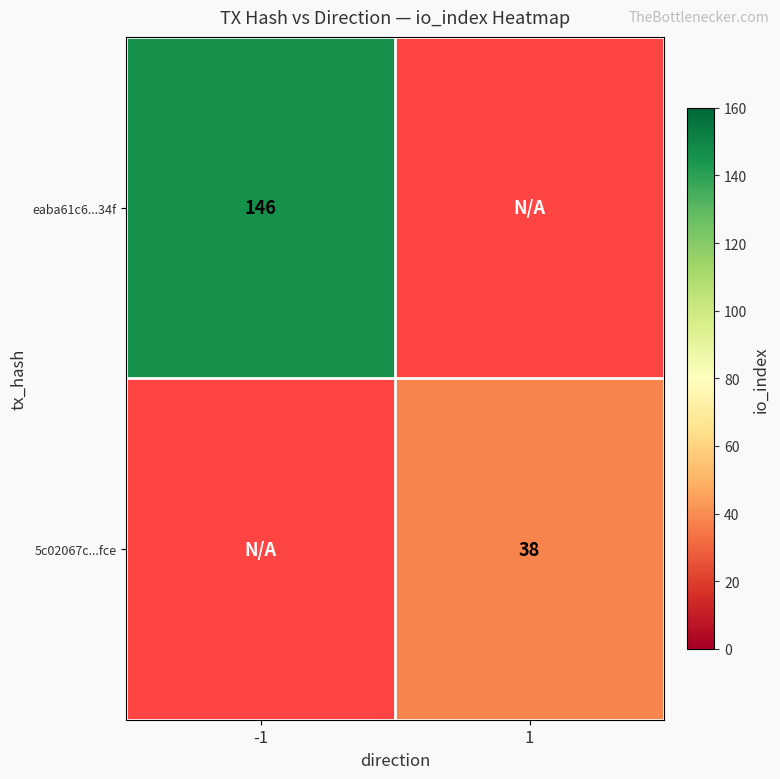

What is the smallest value displayed?

38.0